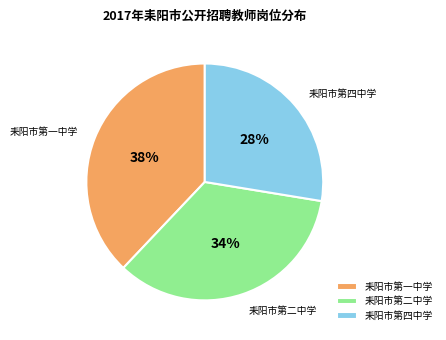

Which has a higher value, 耒阳市第二中学 or 耒阳市第四中学?

耒阳市第二中学